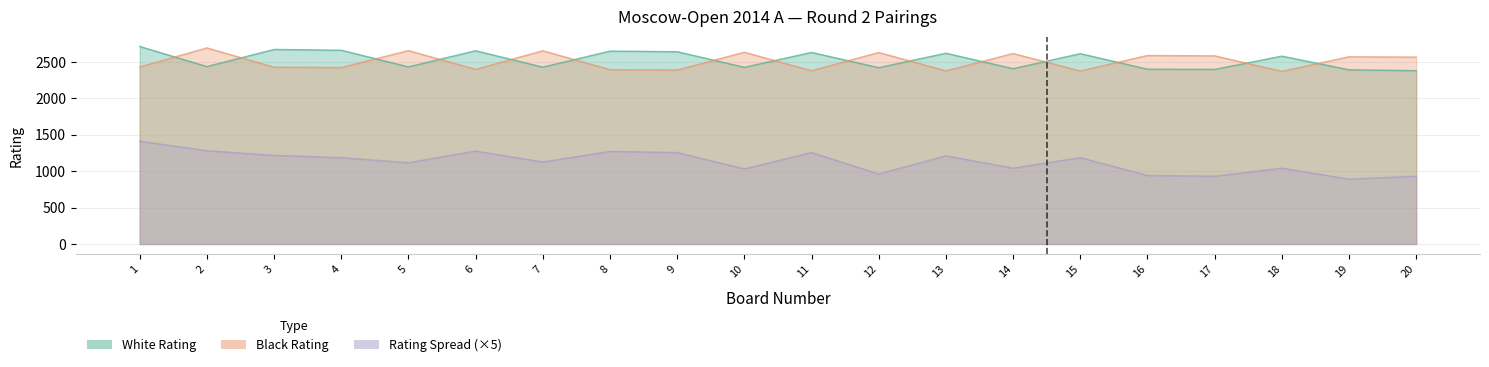

Reading left to right, extract all data points from this chart.

White Rating: 2710	2434	2669	2658	2430	2651	2426	2646	2638	2424	2628	2419	2617	2405	2611	2398	2395	2577	2390	2378
Black Rating: 2428	2690	2426	2421	2653	2396	2651	2392	2387	2630	2377	2627	2375	2613	2374	2586	2581	2369	2568	2564
Rating Spread: 1410	1280	1215	1185	1115	1275	1125	1270	1255	1030	1255	960	1210	1040	1185	940	930	1040	890	930